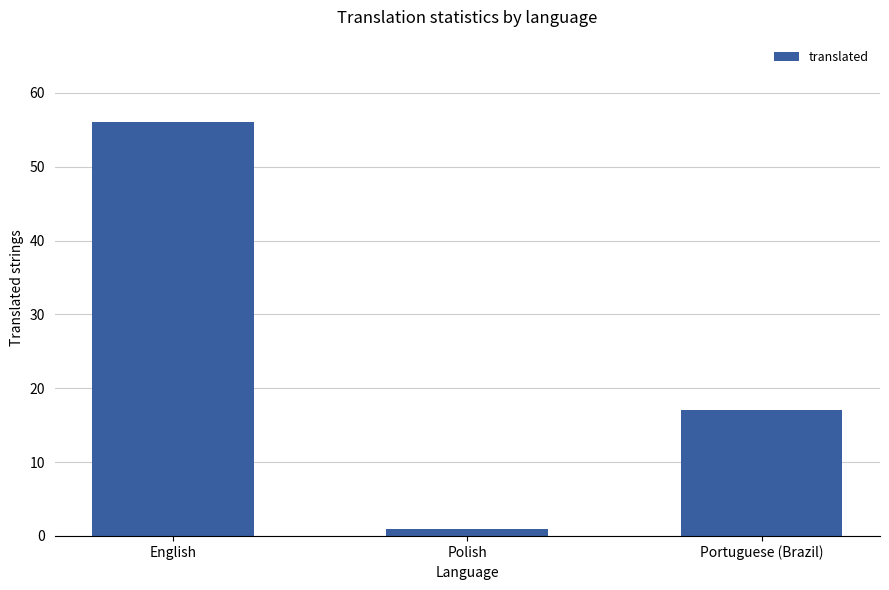

Where does the data first go above 17?

English